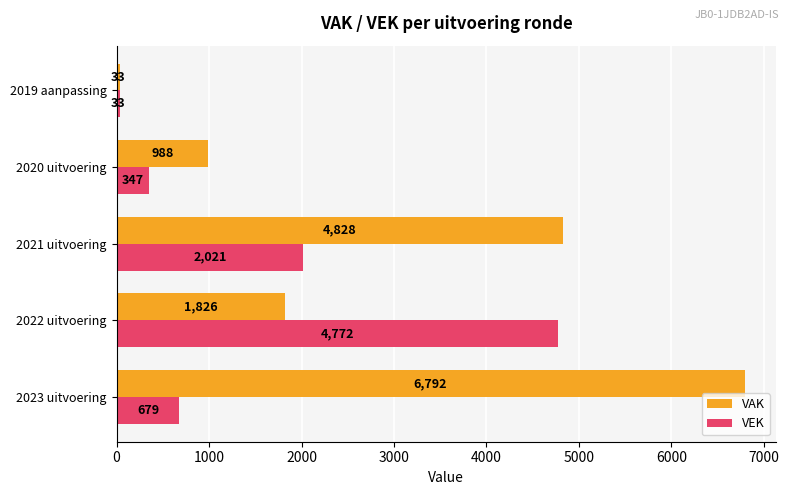

How many categories are shown in the chart?

5